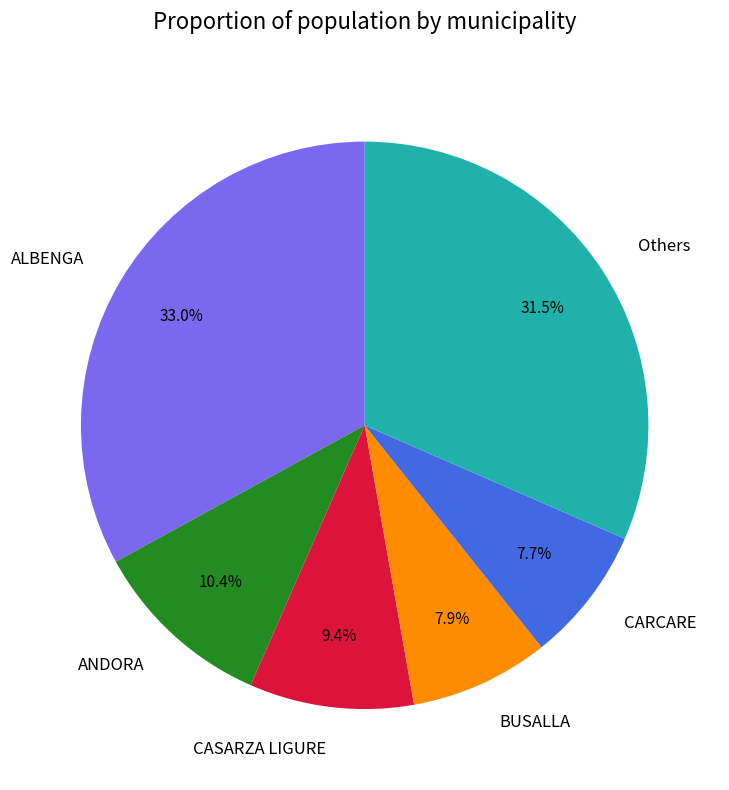

Do CASARZA LIGURE and BUSALLA together represent more than half of the pie?

No